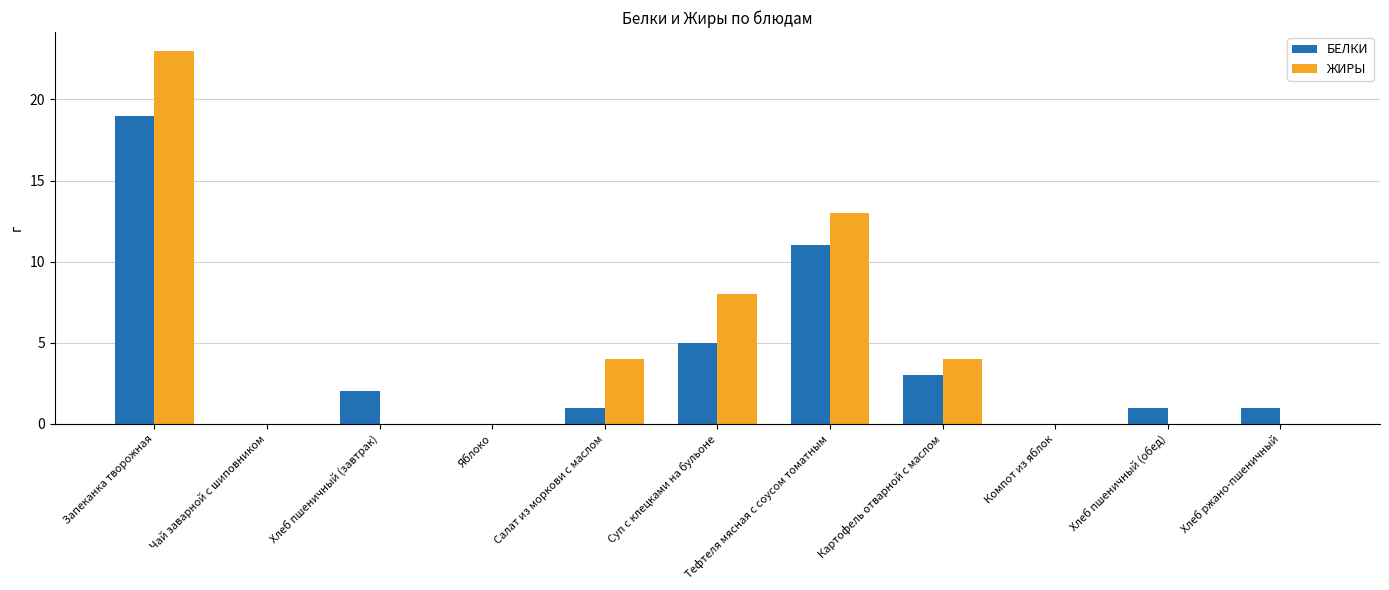

How many series are shown in this chart?

2